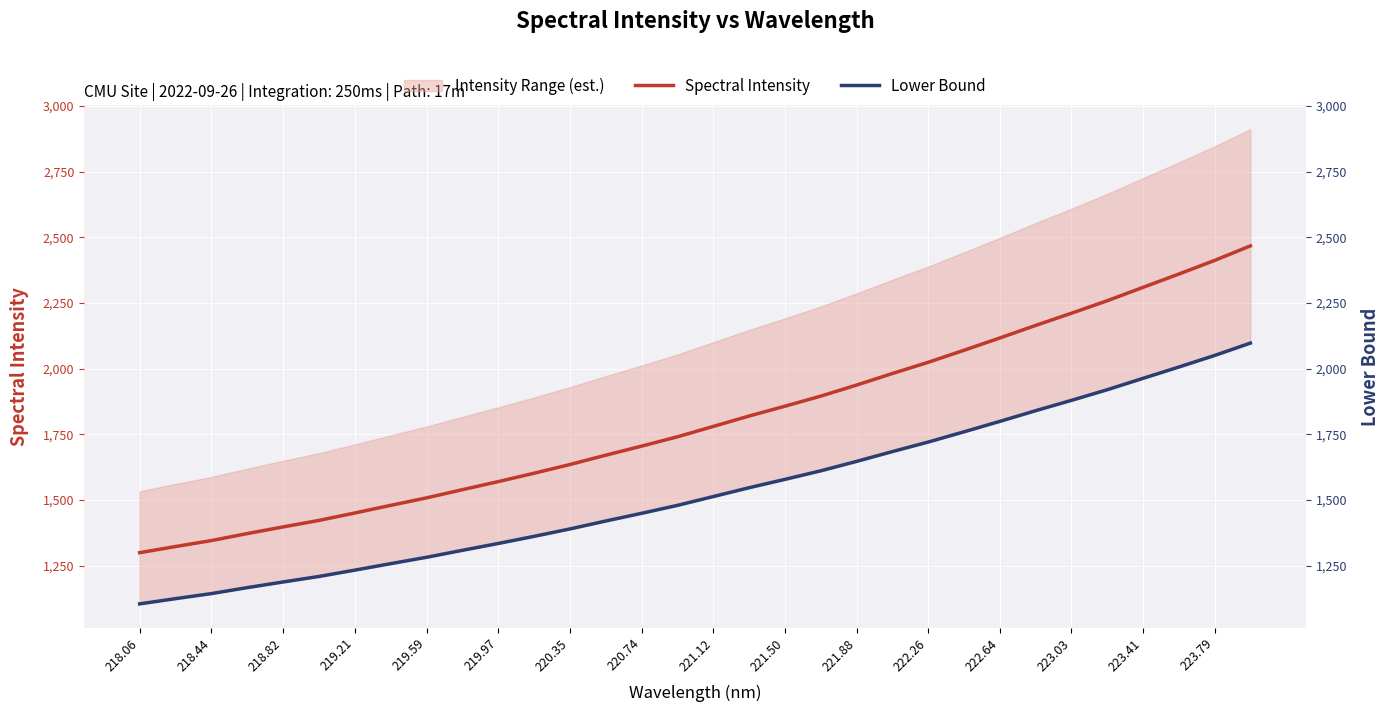

True or false: Lower Bound and Spectral Intensity cross at least once.

False